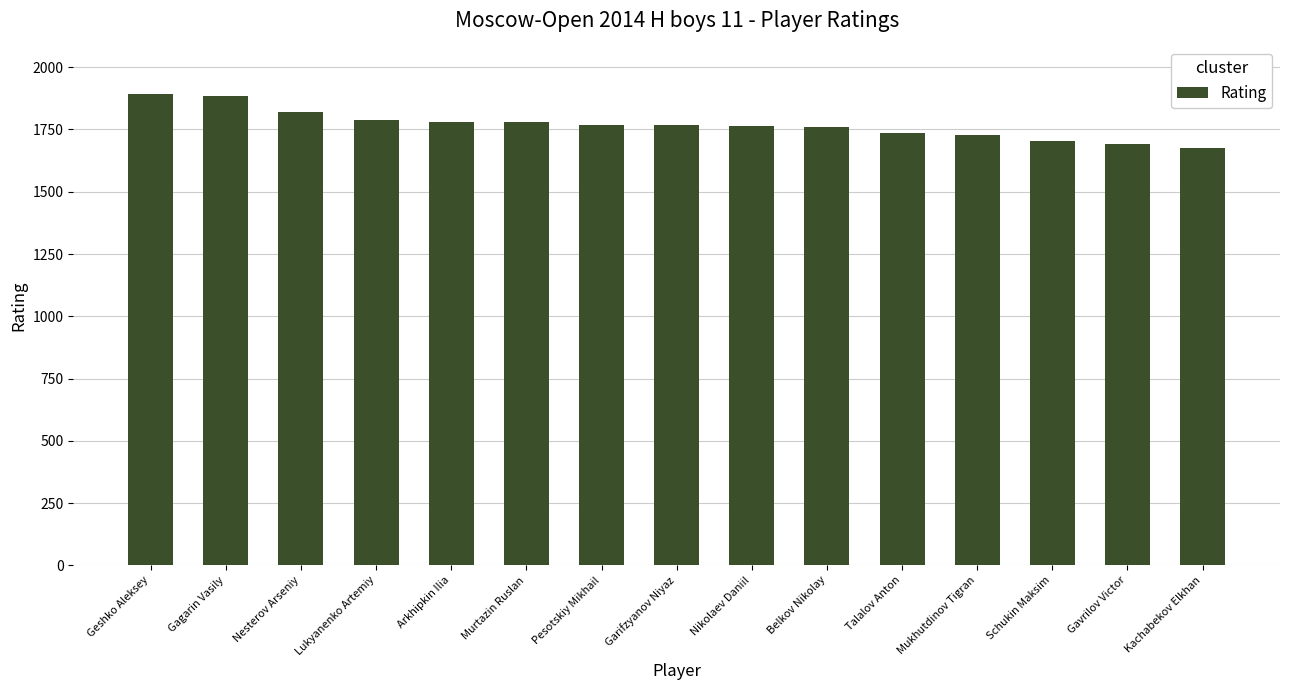

How many bars are there in total?

15